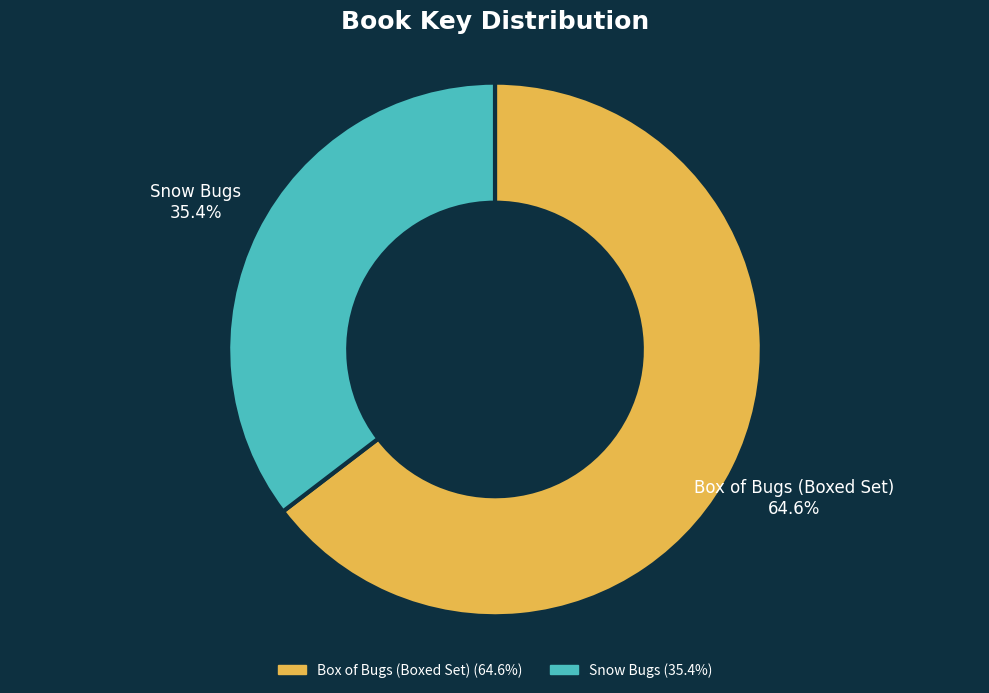

How many slices are in this pie chart?

2